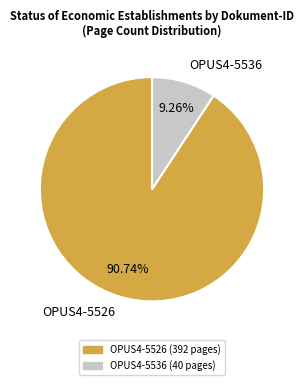

How many slices are in this pie chart?

2